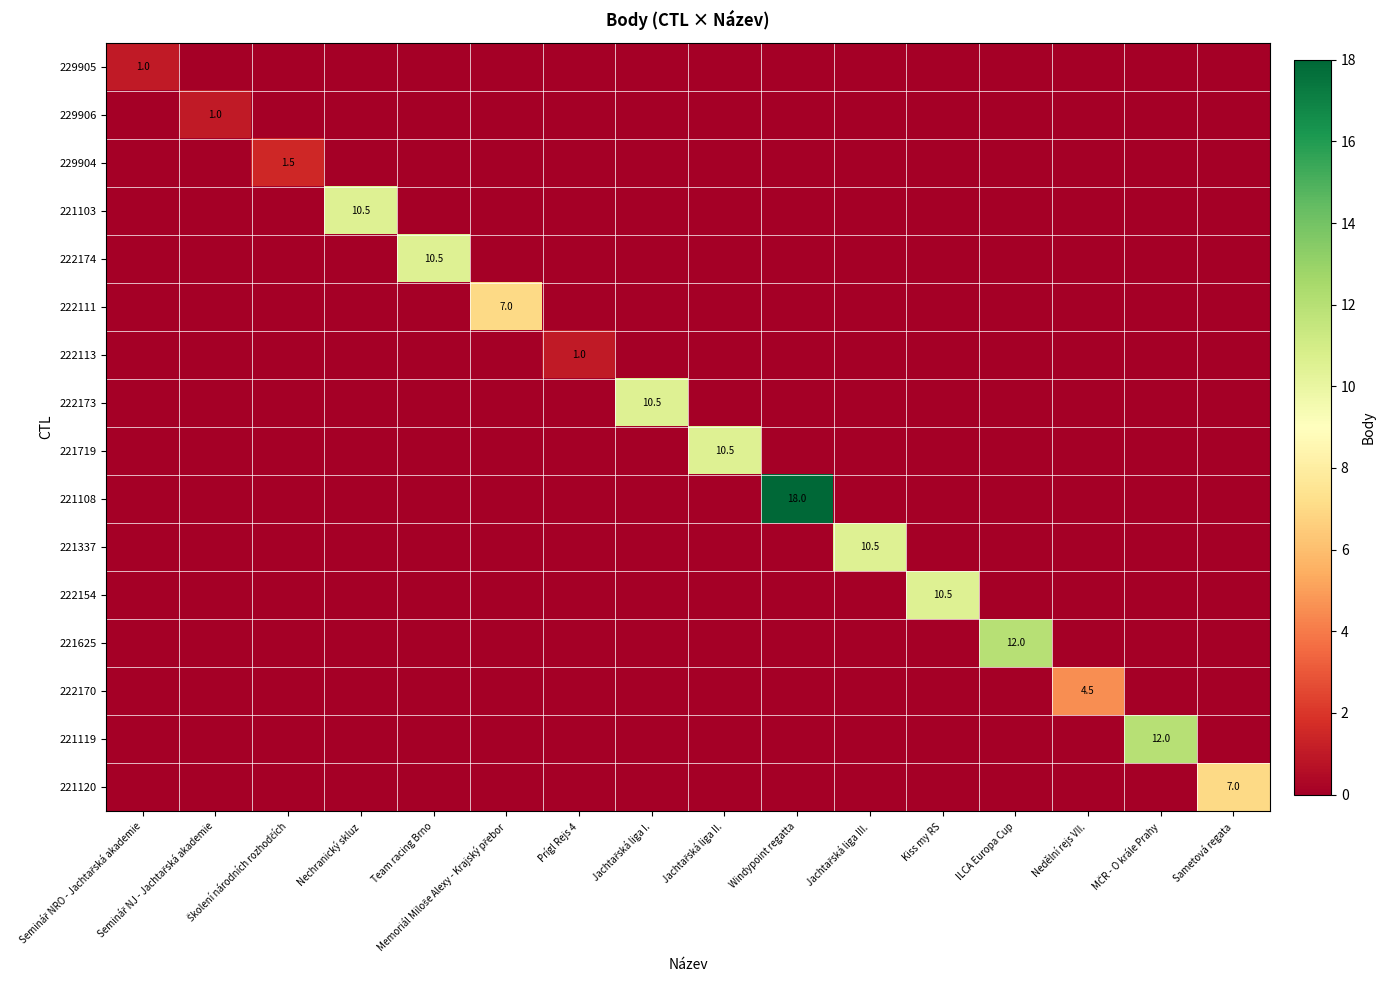

How many data points does each series have?

16